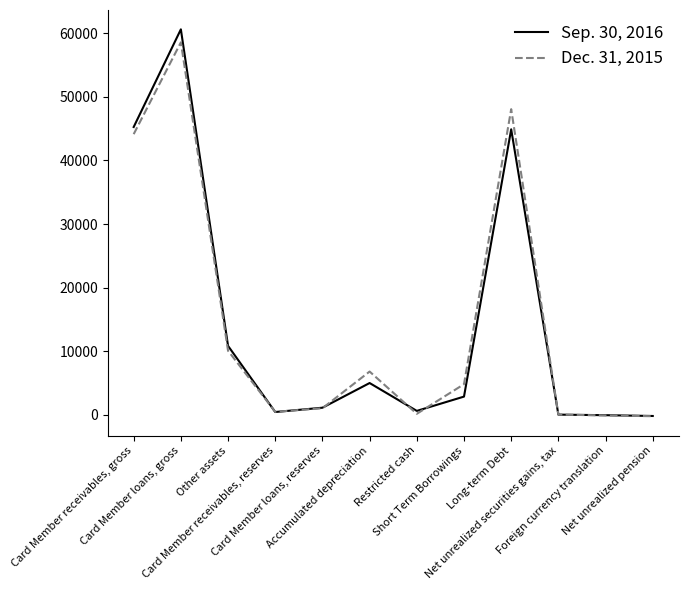

What is the greatest value displayed?

60618